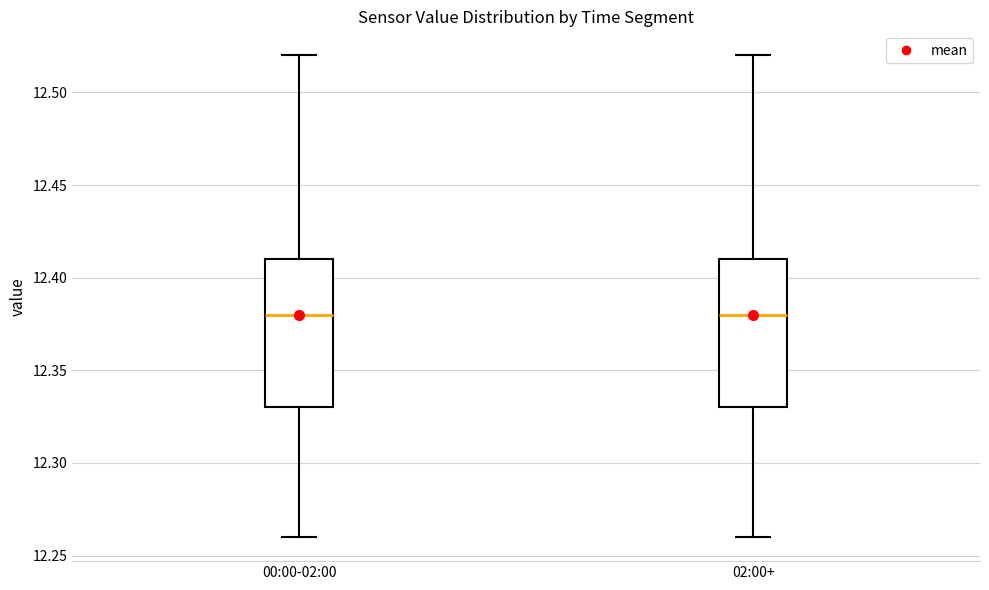

Reading left to right, transcribe this box plot: for each box, give where its median line is, the range the box spans, and where its two whiskers end, as read against the y-axis. The values are not printed on the chart, so give them approximately, as read against the axis.

00:00-02:00: median 12.38, box 12.33 to 12.41, whiskers 12.26 to 12.52
02:00+: median 12.38, box 12.33 to 12.41, whiskers 12.26 to 12.52